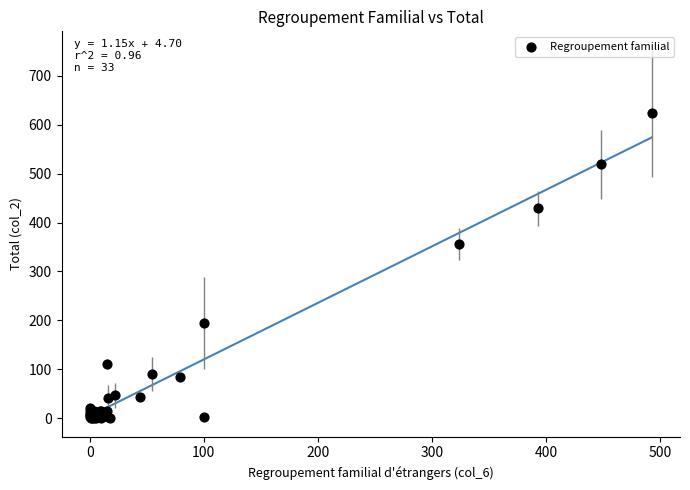

What Y value in the scatter plot is closest to 312?

356